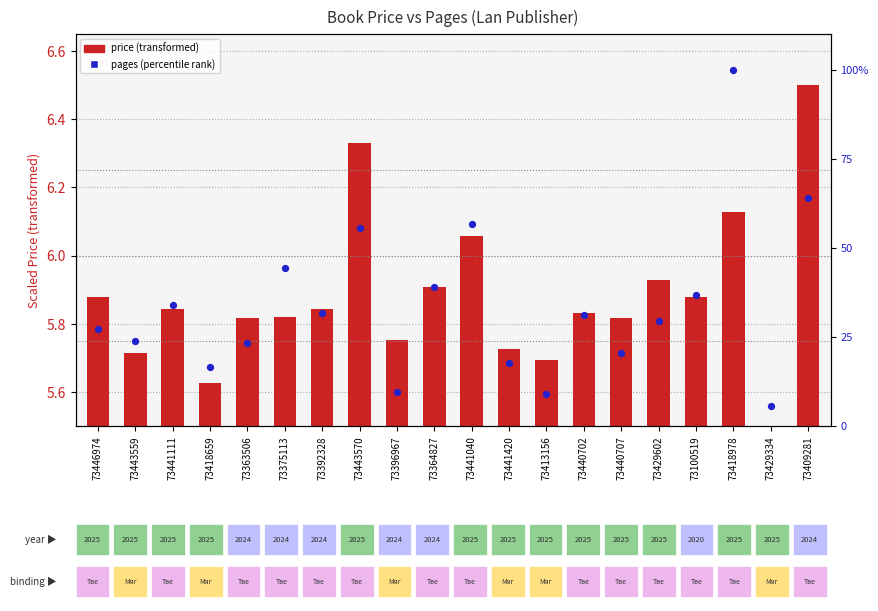

Approximately how many times larger is the value at 73446974 compared to 73443570?

0.5